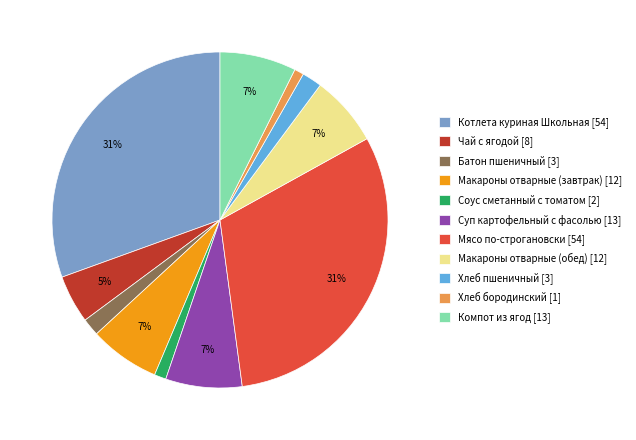

Combined, do Соус сметанный с томатом and Суп картофельный с фасолью account for over 50%?

No